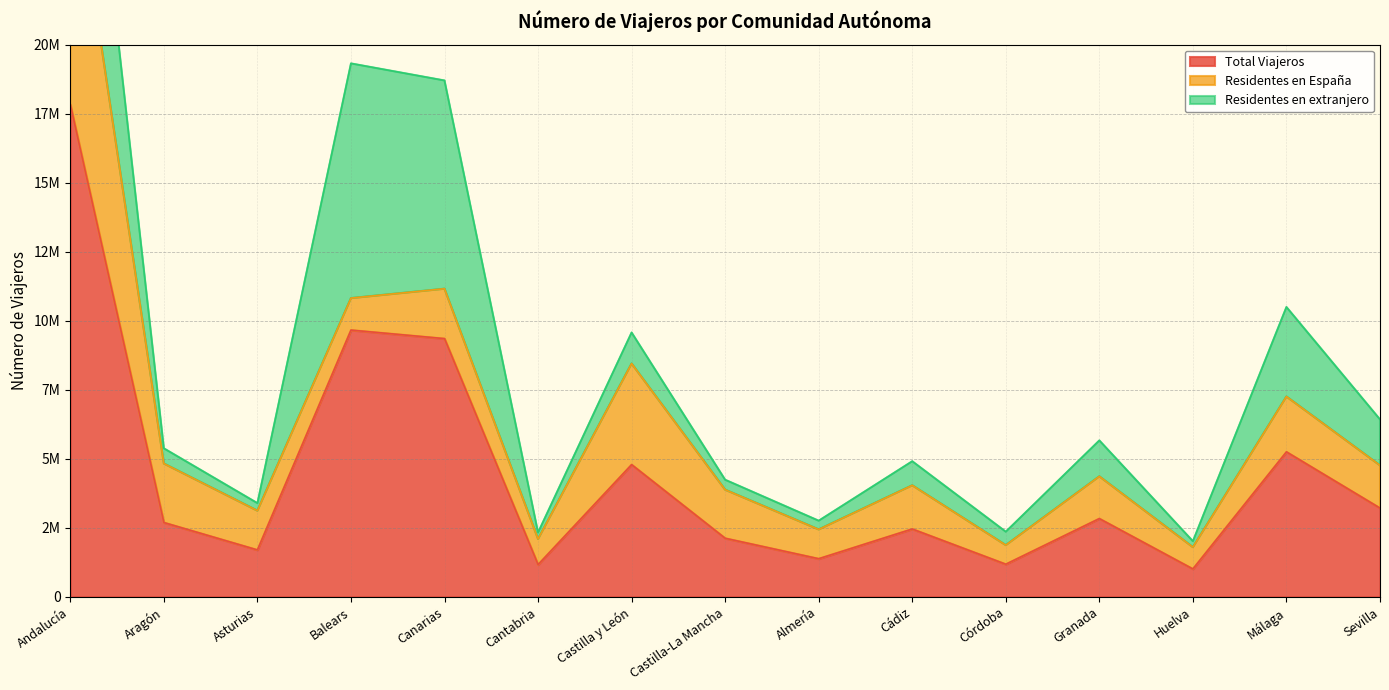

What position from the right is Castilla y León?

9